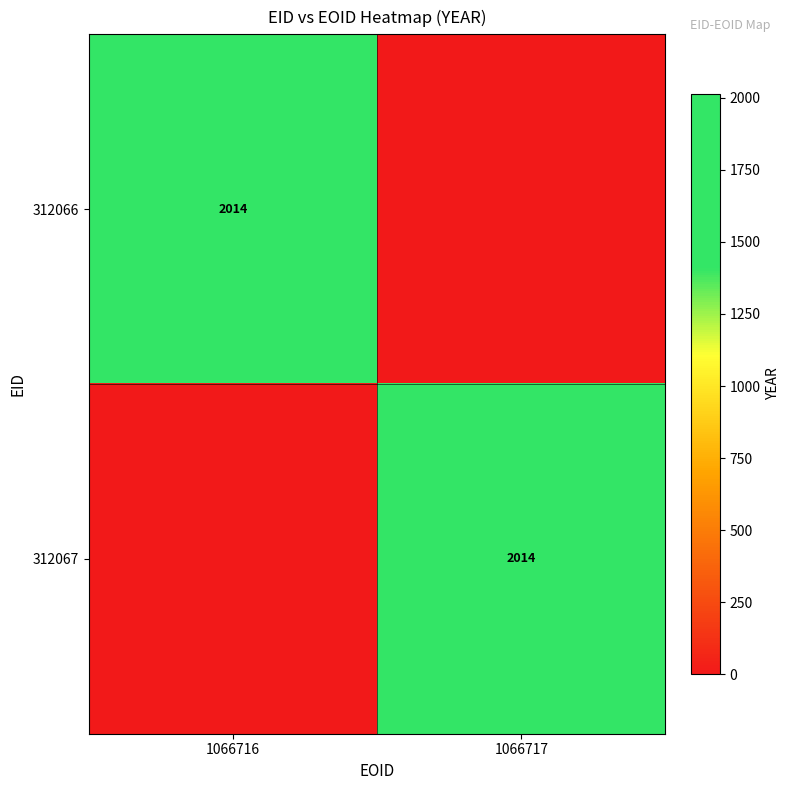

The value of 312066 at 1066716 is 2014. True or false?

True